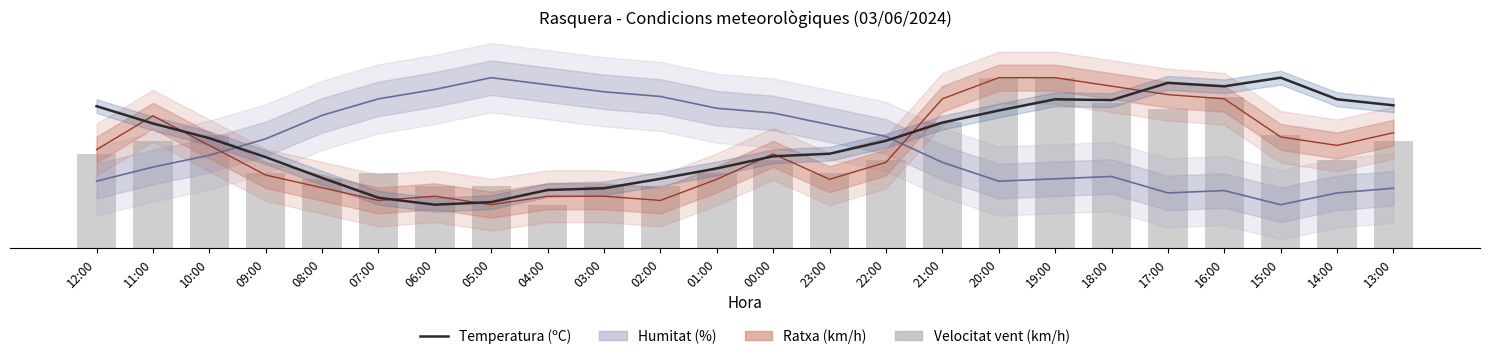

What is the minimum value for Velocitat vent (km/h)?

12.8